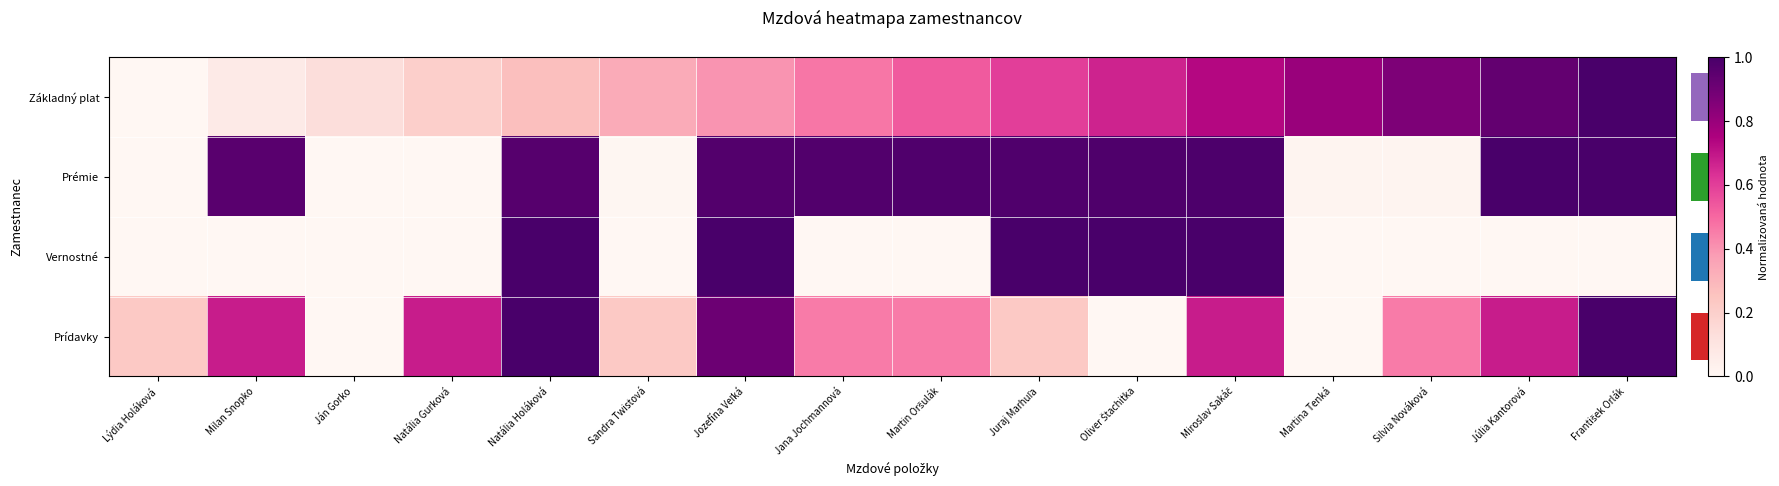

Which label corresponds to the smallest value in the chart?

Lýdia Holáková